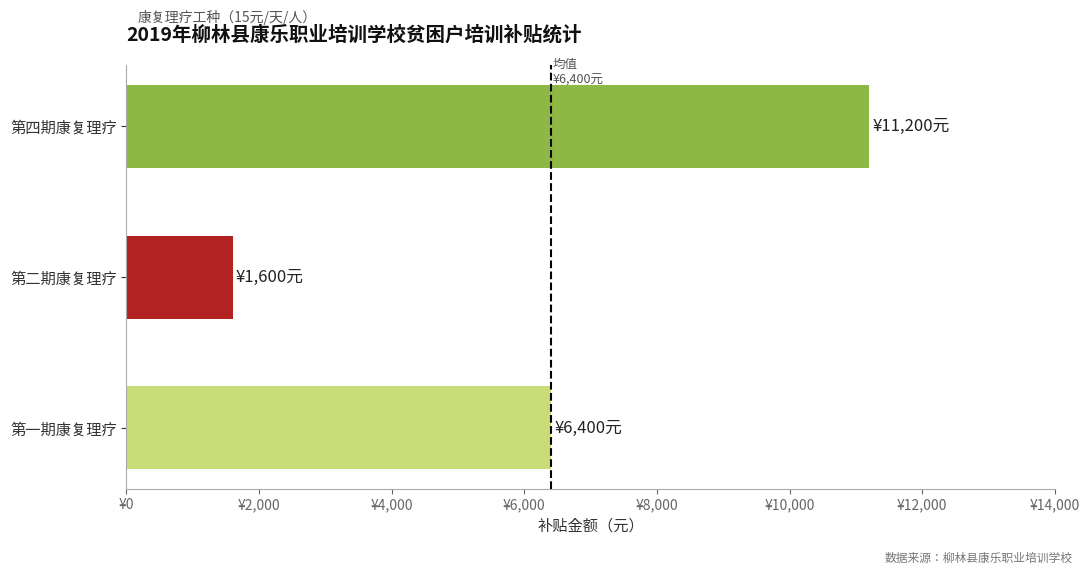

Rank the categories by value from highest to lowest.

第四期康复理疗, 第一期康复理疗, 第二期康复理疗